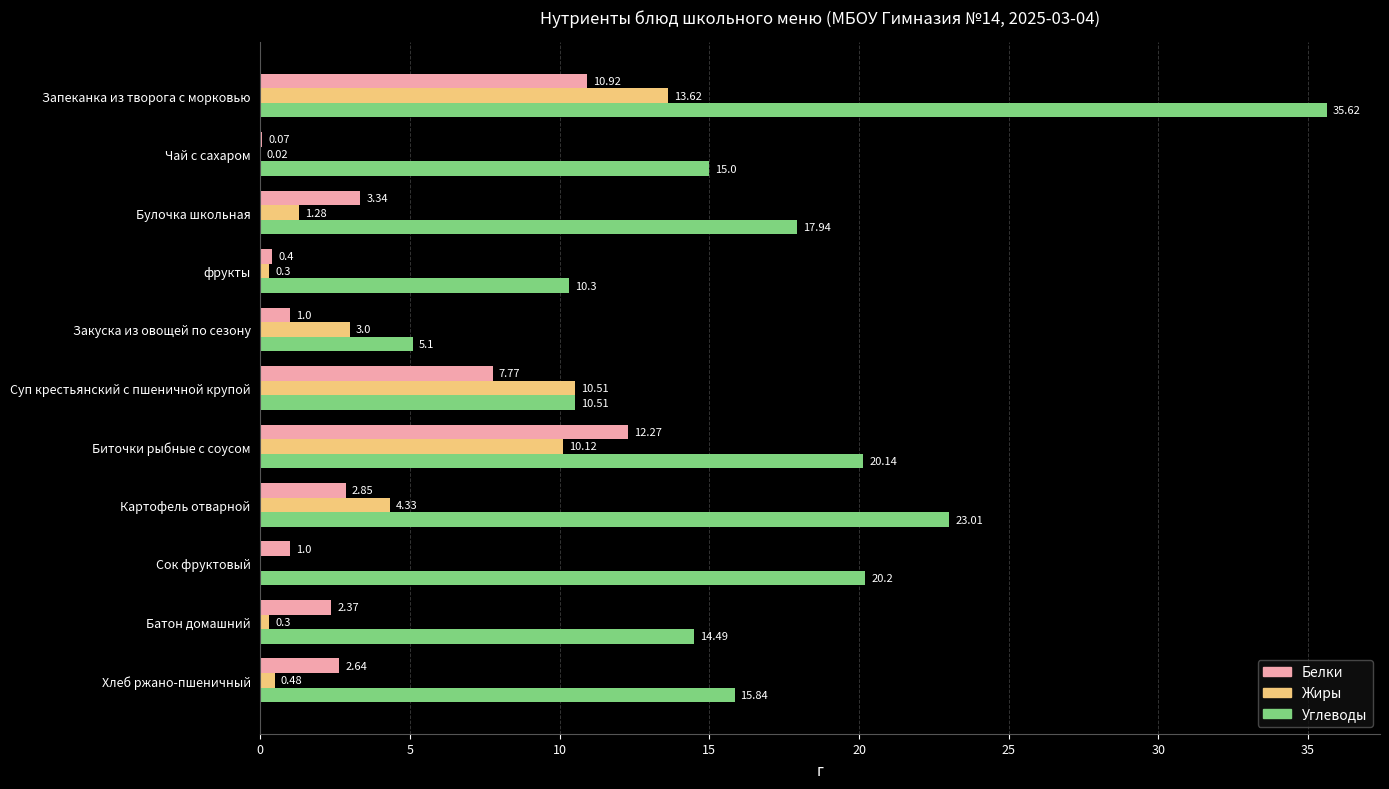

At which label is Белки closest to 6?

Суп крестьянский с пшеничной крупой